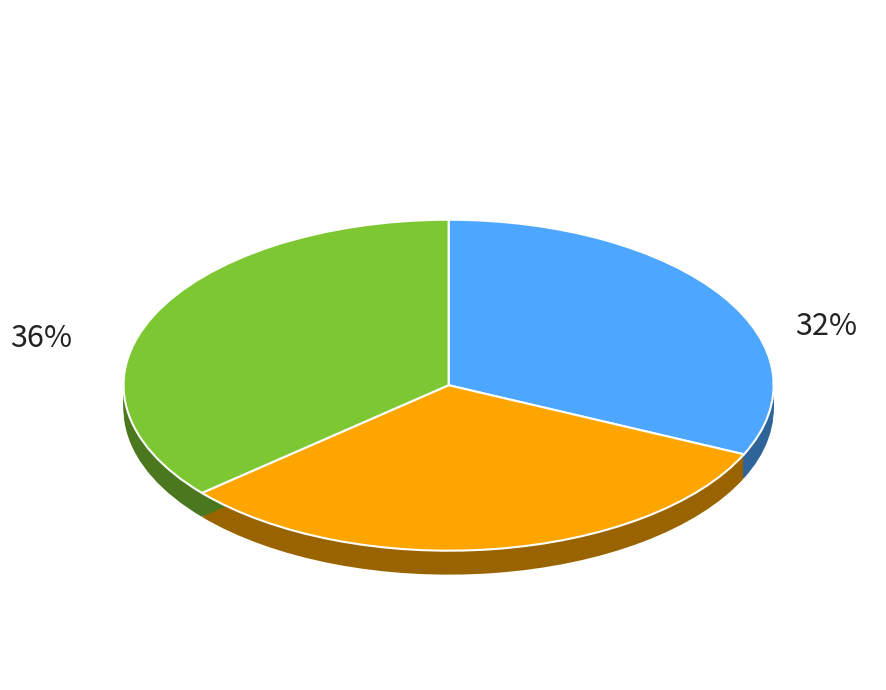

To the nearest percent, what portion does Relocation of Currently Stored Boxes represent?

32%